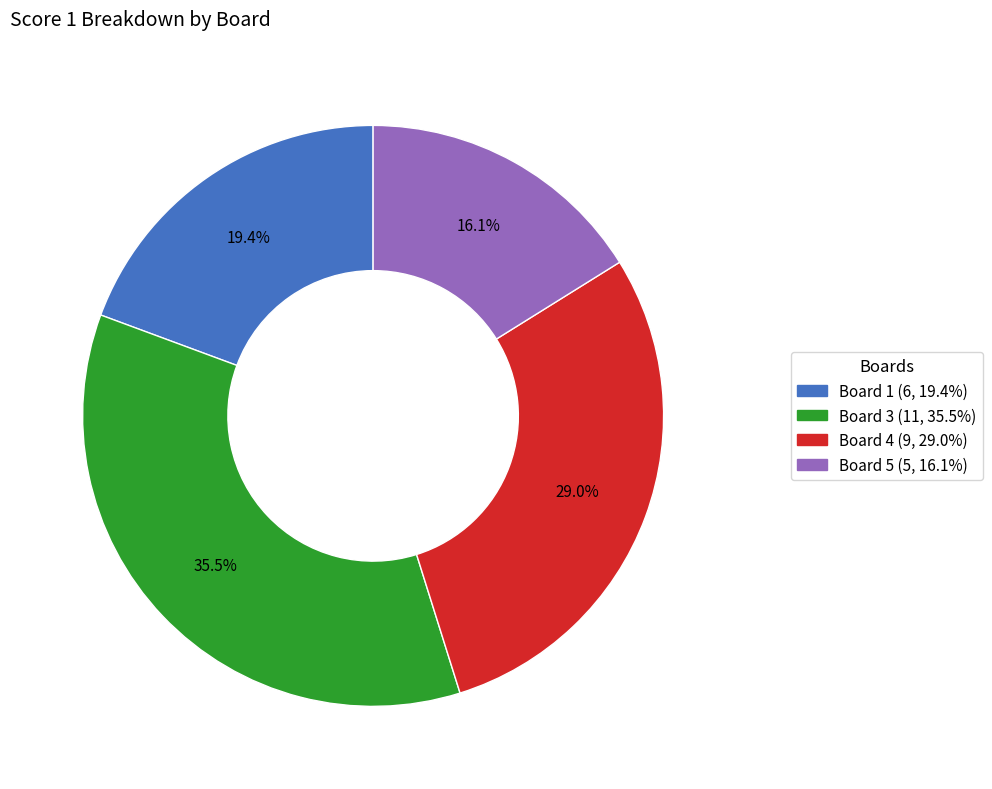

Is there any slice that represents more than half of the pie?

No